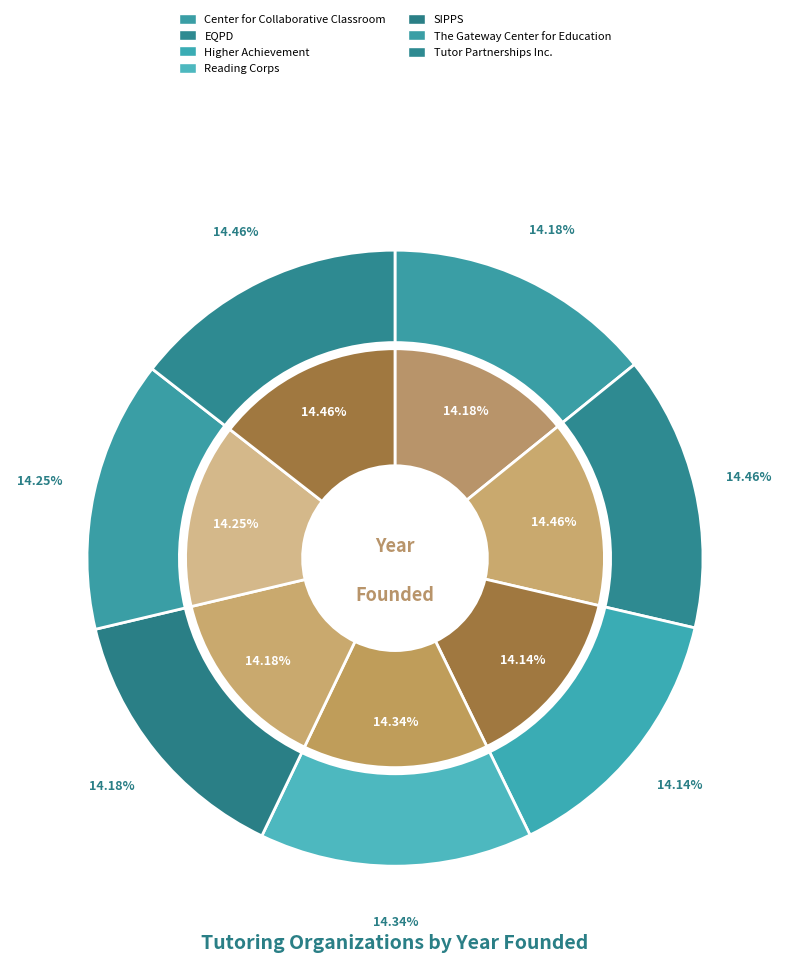

What is the largest slice in the pie chart?

EQPD